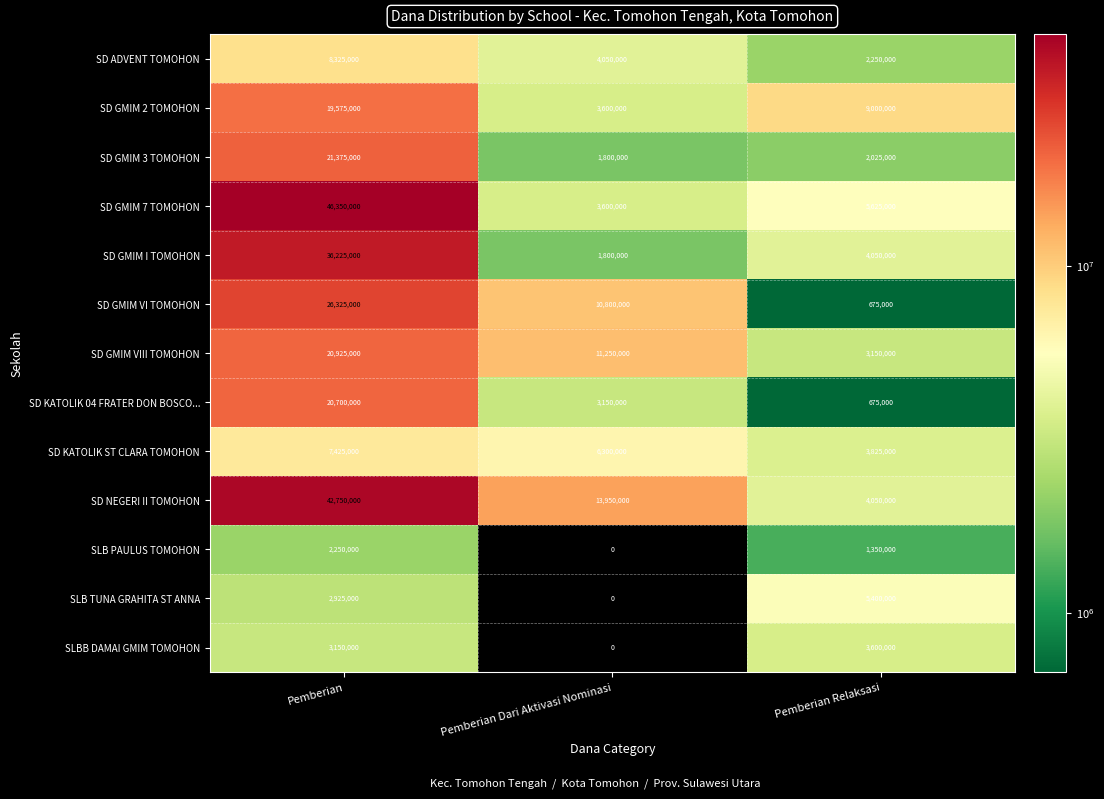

True or false: SD GMIM VIII TOMOHON has a value of 3150000 at Pemberian Relaksasi.

True